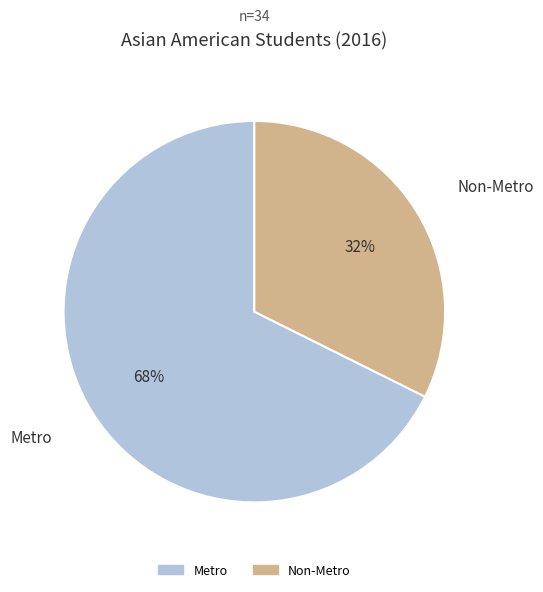

What percentage is the Metro slice, to the nearest percent?

68%